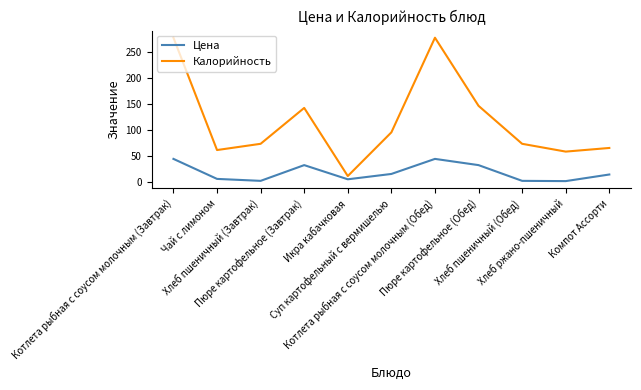

What is the total value across all series at Хлеб пшеничный (Завтрак)?

74.8